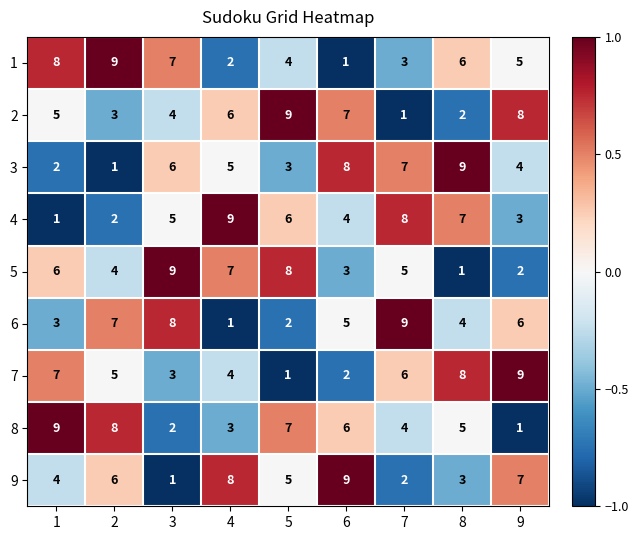

How many data points in 5 are less than 5?

4